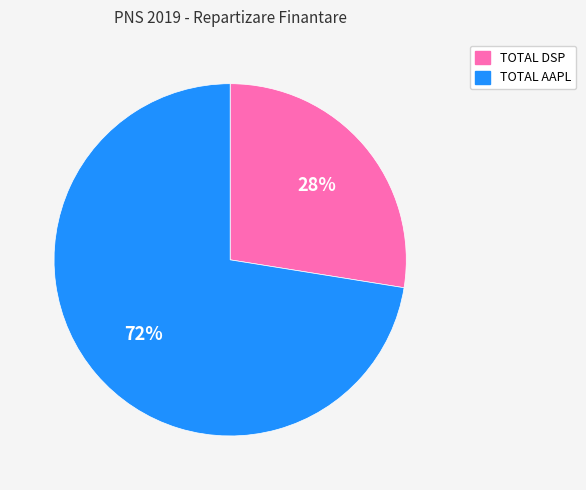

Which has a higher value, TOTAL DSP or TOTAL AAPL?

TOTAL AAPL